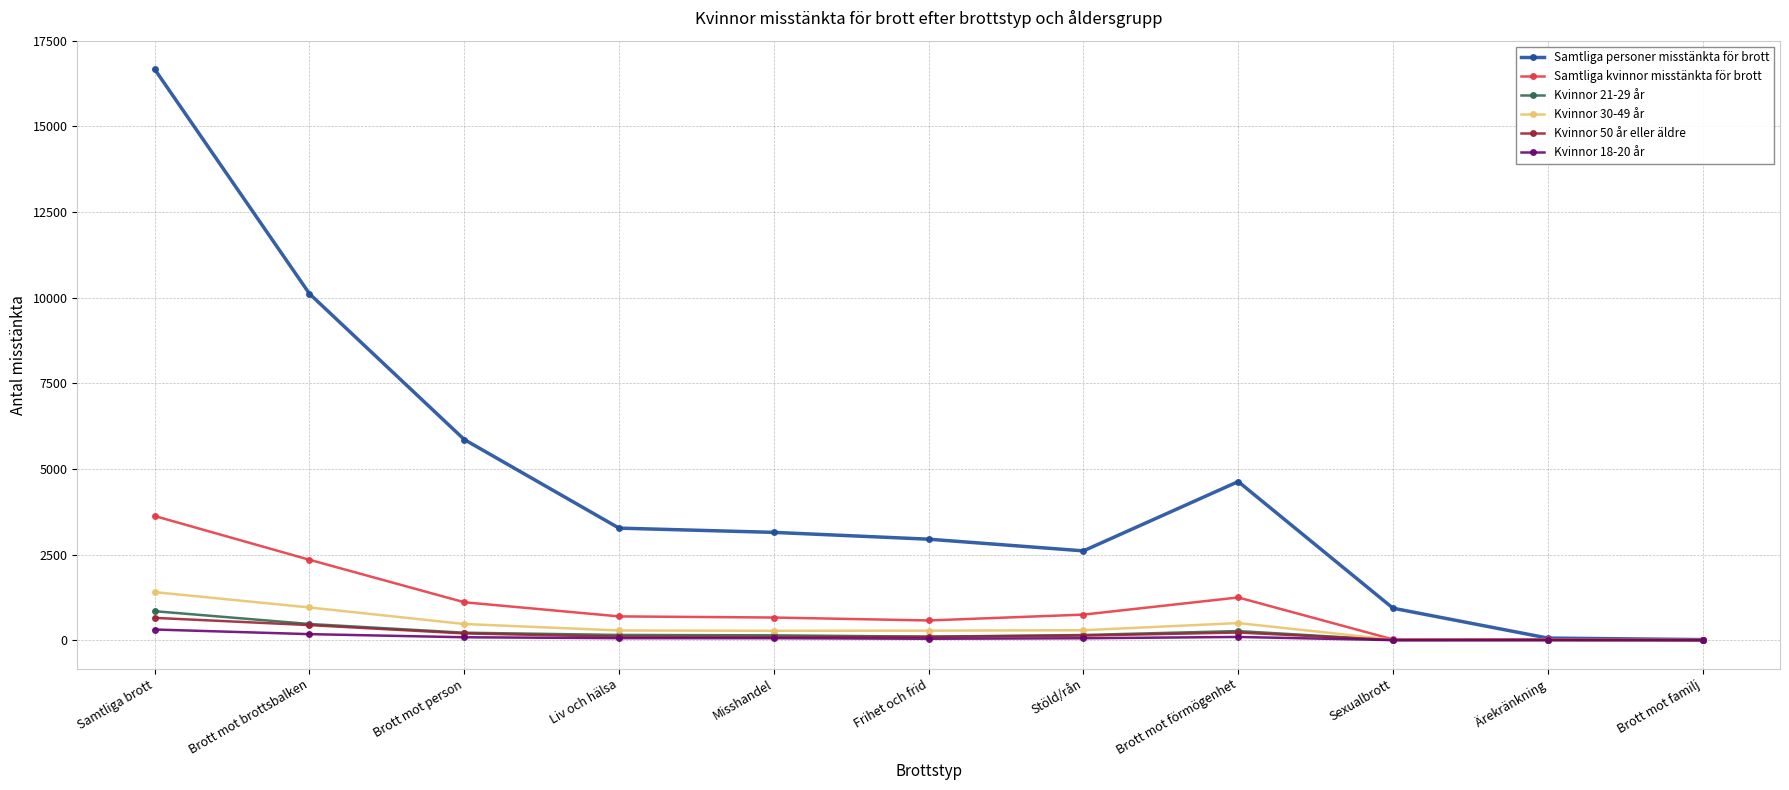

What is the greatest value displayed?

16669